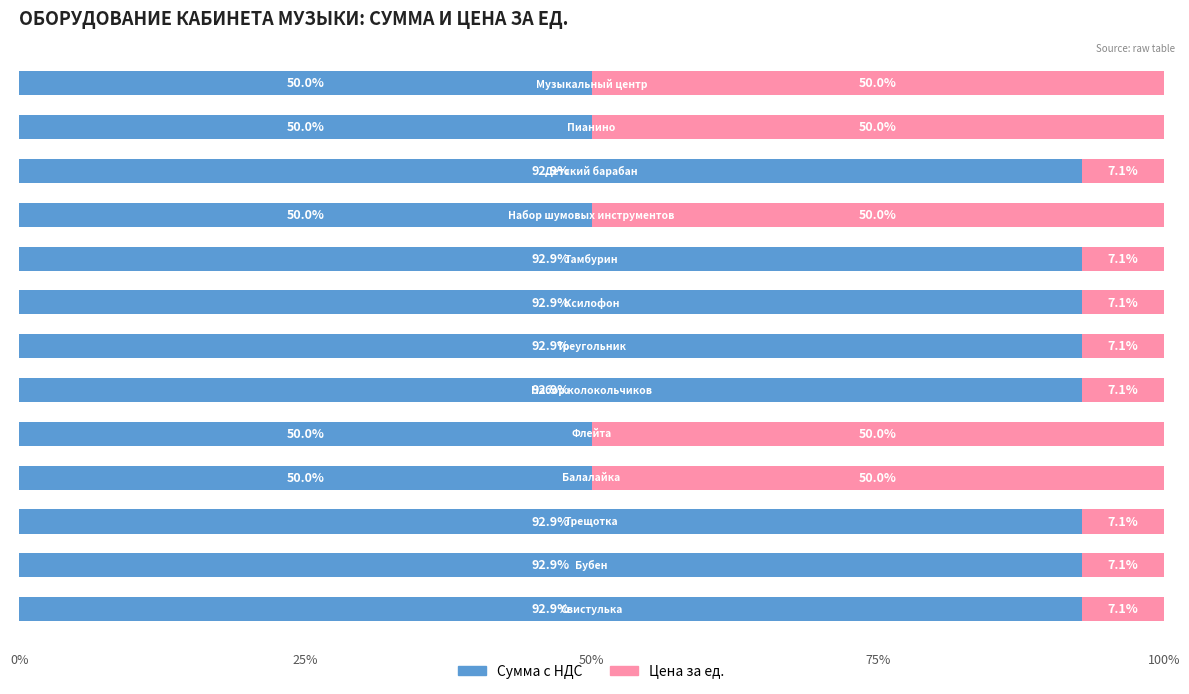

What is the average value of the Сумма с НДС series?

76.4